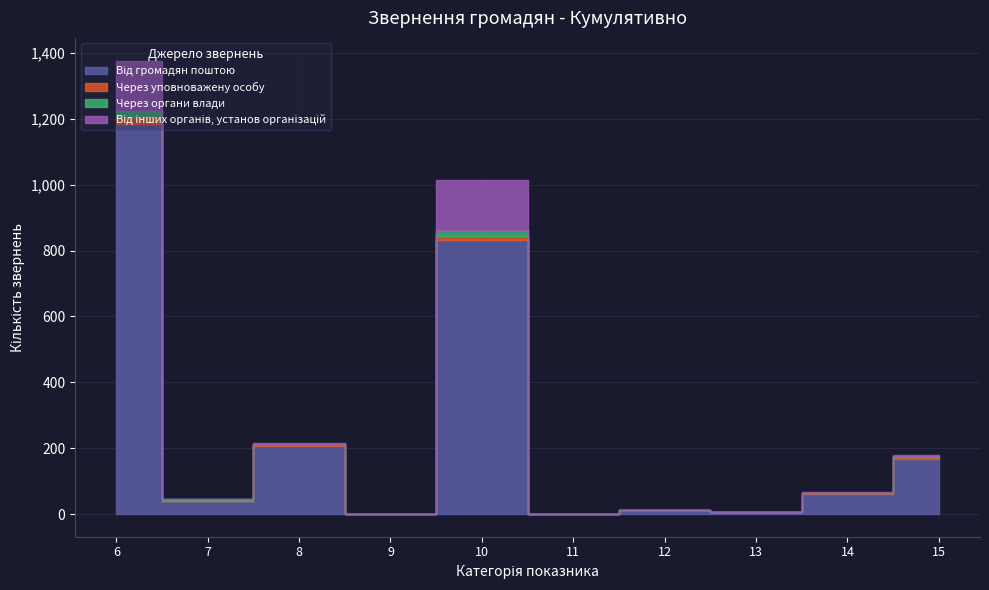

Reading right to left, extract all data points from this chart.

Від громадян поштою: 168	62	7	11	0	833	0	207	40	1185
Через уповноважену особу: 4	2	0	0	0	11	0	5	0	20
Через органи влади: 4	1	0	0	0	19	0	1	5	19
Від інших органів, установ організацій: 2	3	0	0	0	150	0	3	2	153